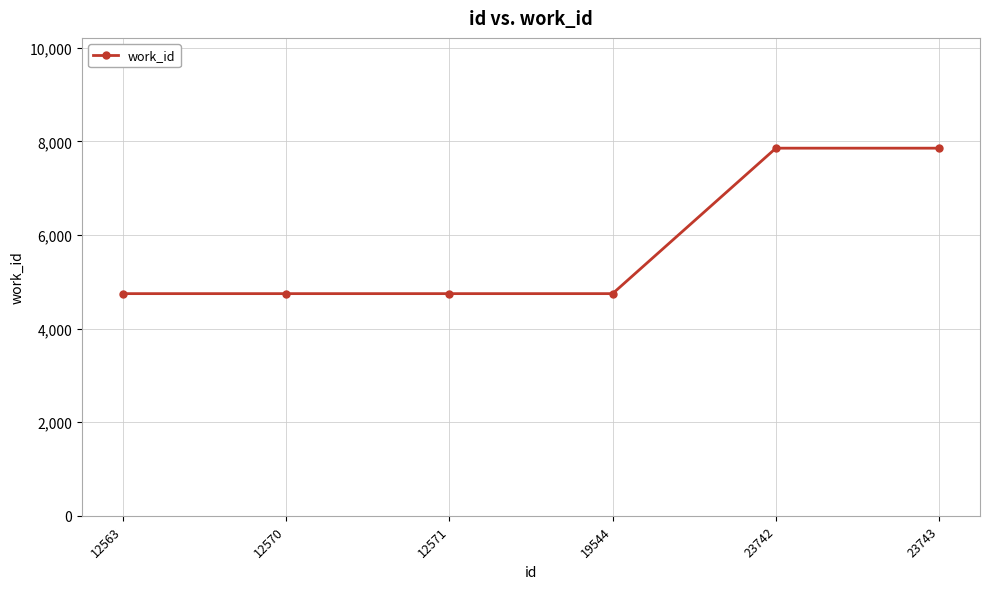

What is the value of the 4th point from the left?

4748